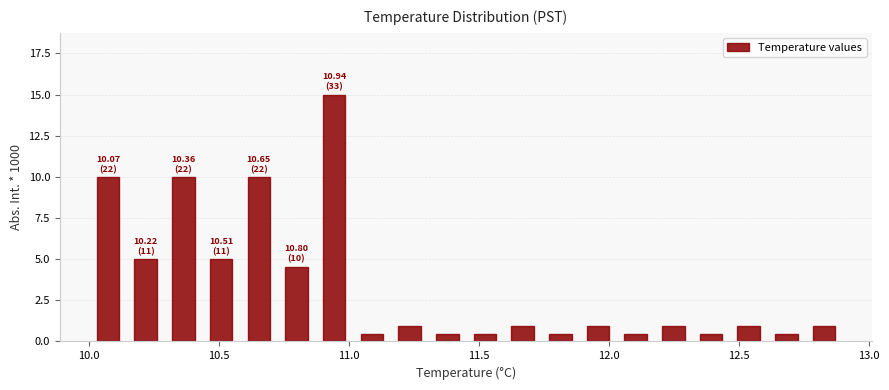

Around what value on the x-axis is the tallest bar? Give the approximate position of its centre, as read against the axis.

10.95